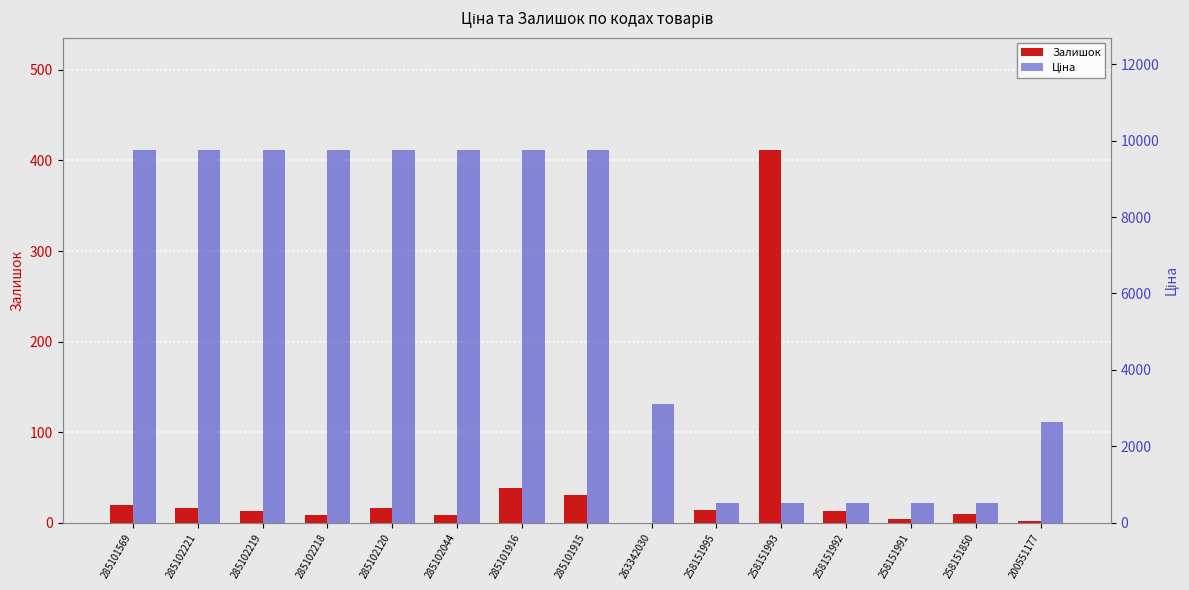

What position from the left is 258151992?

12